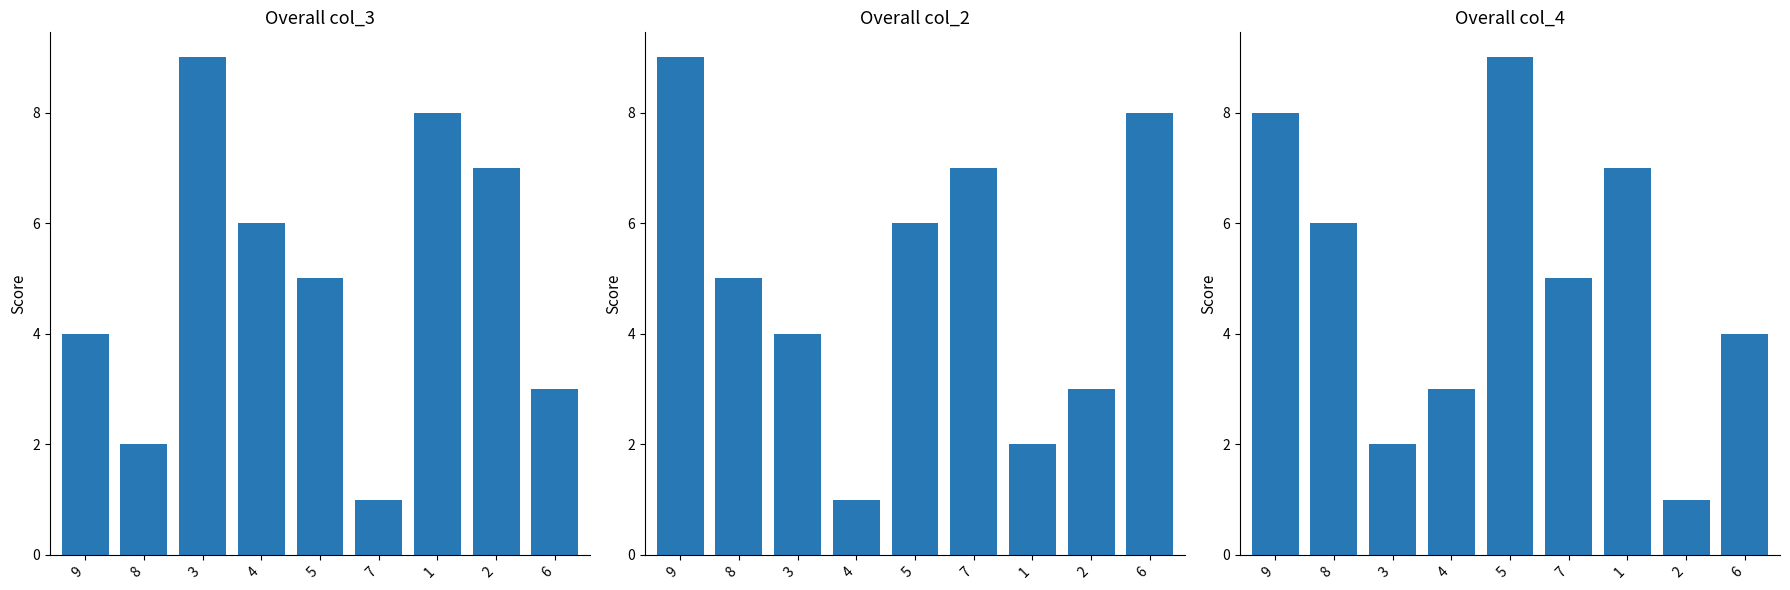

Where does the col_2 series first go above 5?

9